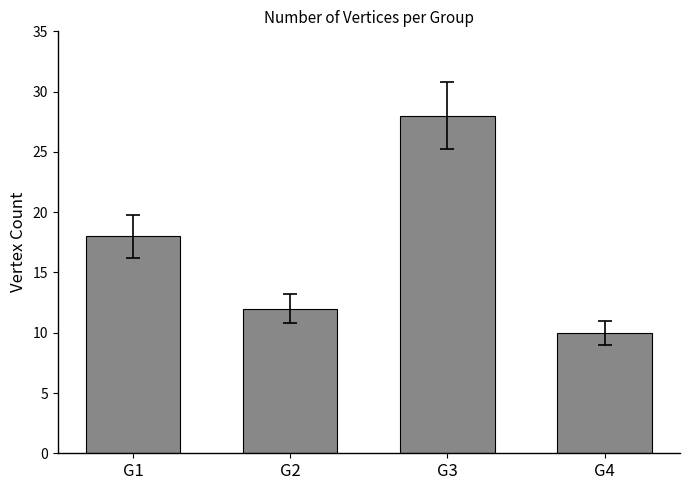

How many series are shown in this chart?

1